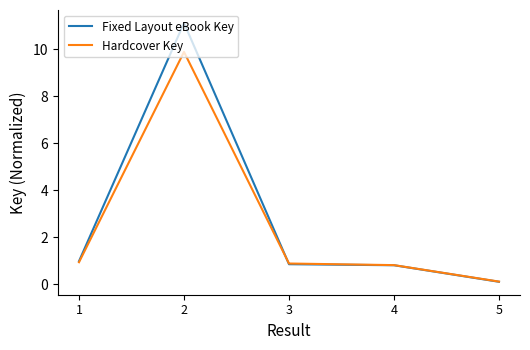

Is the value of Hardcover Key at 5 greater than the value of Fixed Layout eBook Key at 1?

No